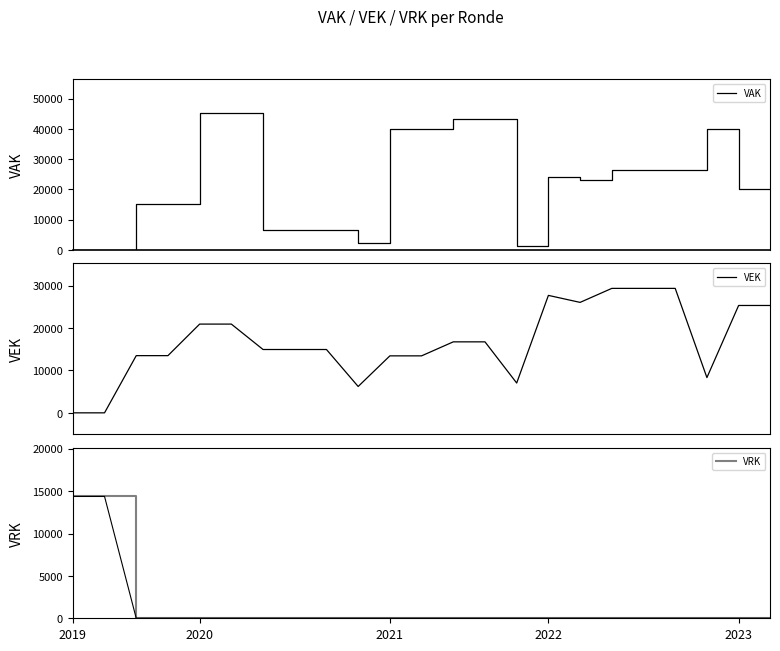

Where is the first local minimum for VEK?

9